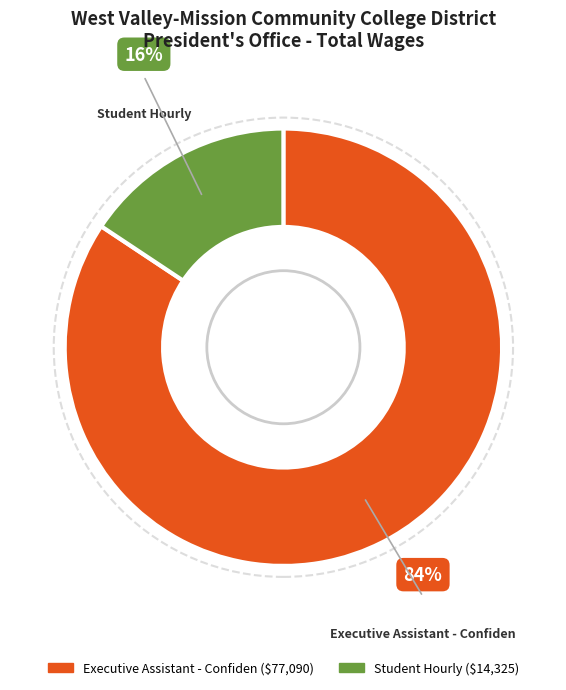

What is the largest slice in the pie chart?

Executive Assistant - Confiden